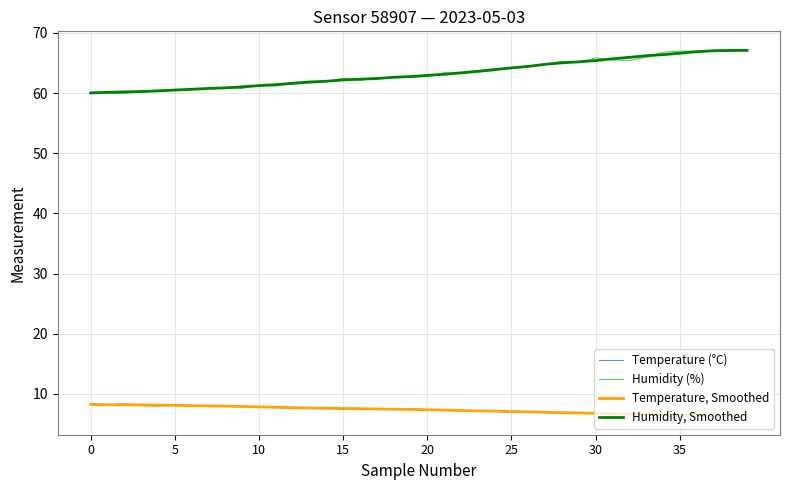

What is the difference between the second highest and second lowest values in the Temperature (°C) series?

2.0